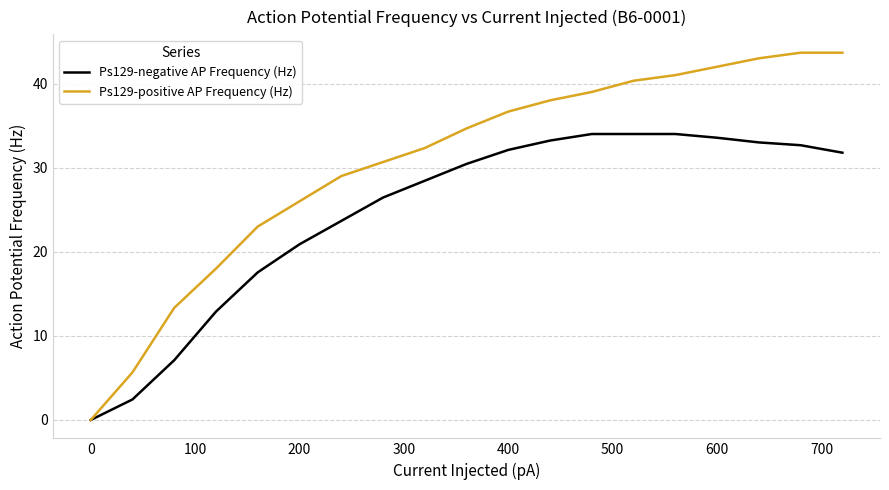

True or false: Ps129-positive AP Frequency (Hz) has more than 1 interior local peaks.

False